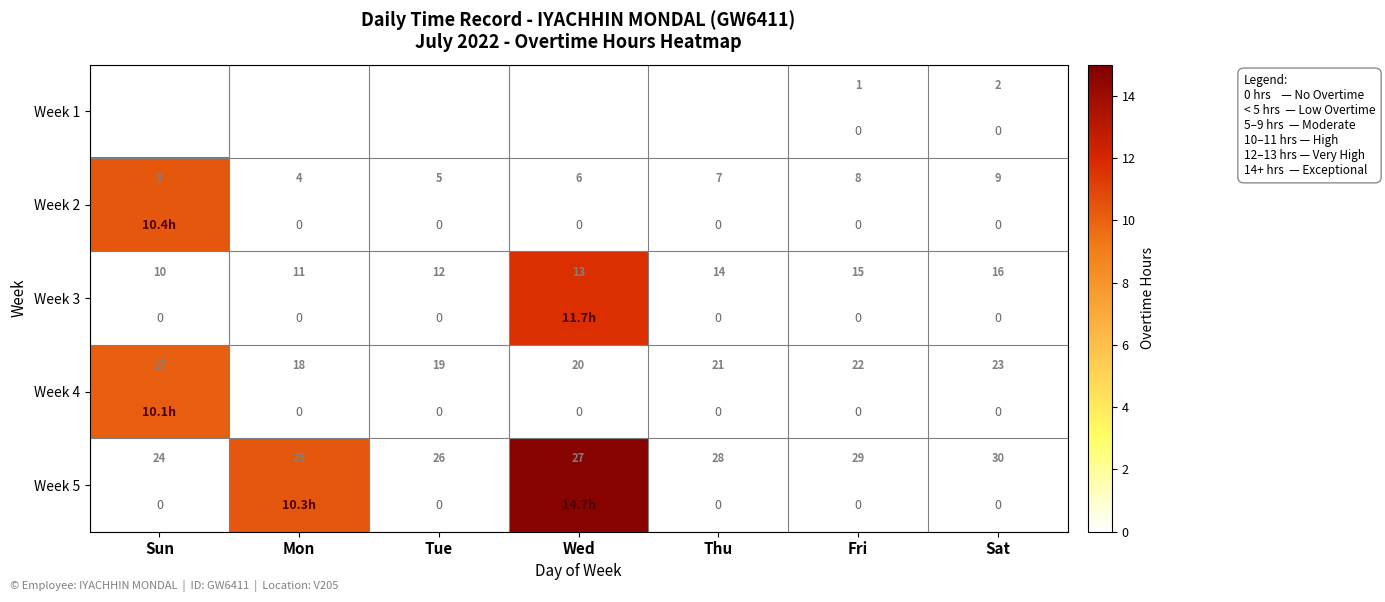

What is the difference between the second highest and minimum values in the Week 5 series?

10.3